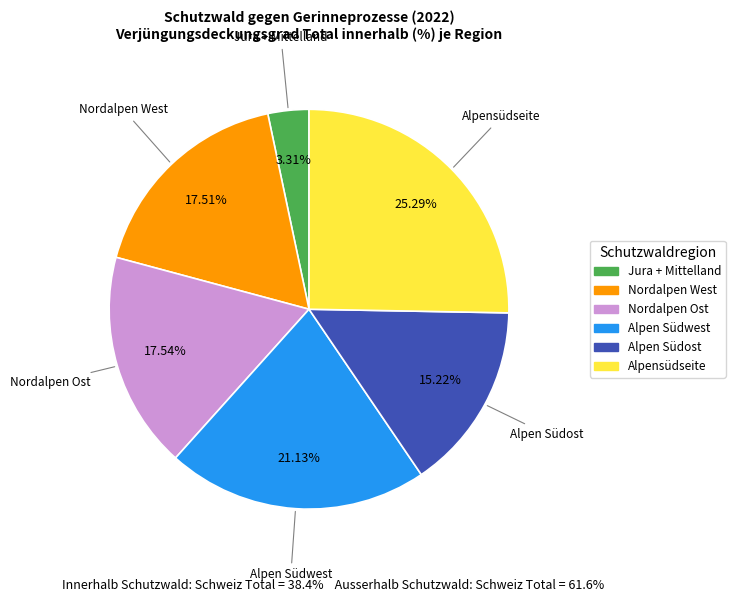

Is there any slice that represents more than half of the pie?

No